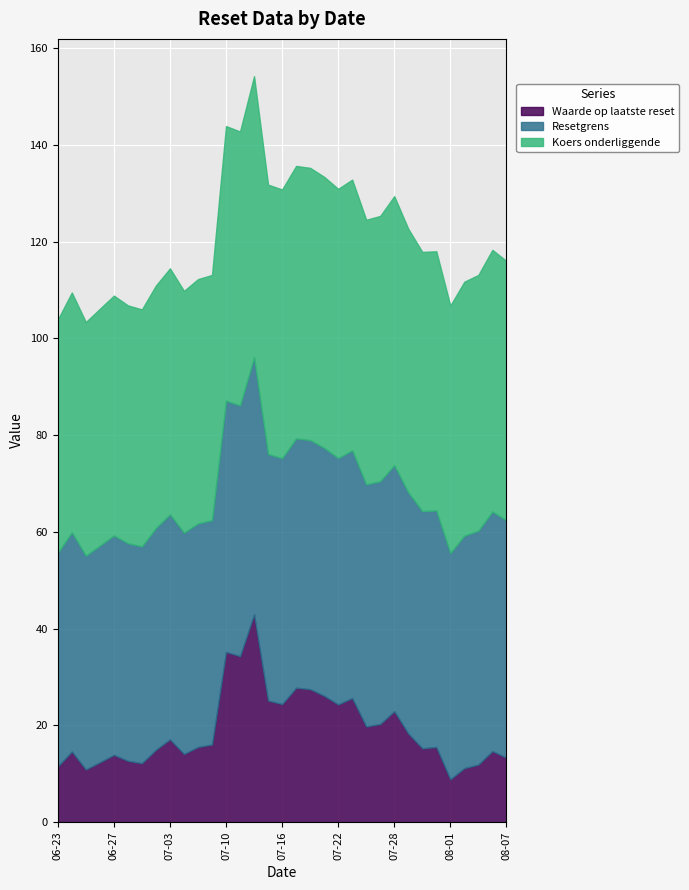

Reading left to right, what are all the values shown in this chart?

Waarde op laatste reset: 11.5	14.6	10.9	12.4	13.9	12.7	12.2	15.0	17.1	14.1	15.5	16.1	35.2	34.3	43.0	25.1	24.4	27.8	27.5	26.1	24.3	25.6	19.8	20.3	22.9	18.3	15.3	15.5	8.8	11.2	11.9	14.7	13.3
Resetgrens: 44.1	45.3	44.2	44.8	45.4	45.0	44.8	45.9	46.5	45.8	46.2	46.4	52.0	51.8	53.2	51.0	50.8	51.6	51.5	51.3	50.9	51.2	50.1	50.2	50.9	49.9	49.0	48.9	46.8	48.1	48.4	49.5	49.1
Koers onderliggende: 48.2	49.6	48.3	49.0	49.6	49.2	49.0	50.1	50.9	50.0	50.5	50.7	56.8	56.6	58.1	55.7	55.6	56.3	56.3	56.0	55.7	56.0	54.7	54.9	55.6	54.5	53.6	53.6	51.1	52.5	52.9	54.1	53.6